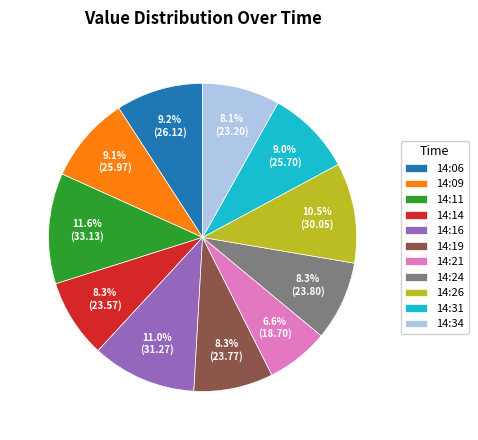

Which slice is the smallest?

14:21